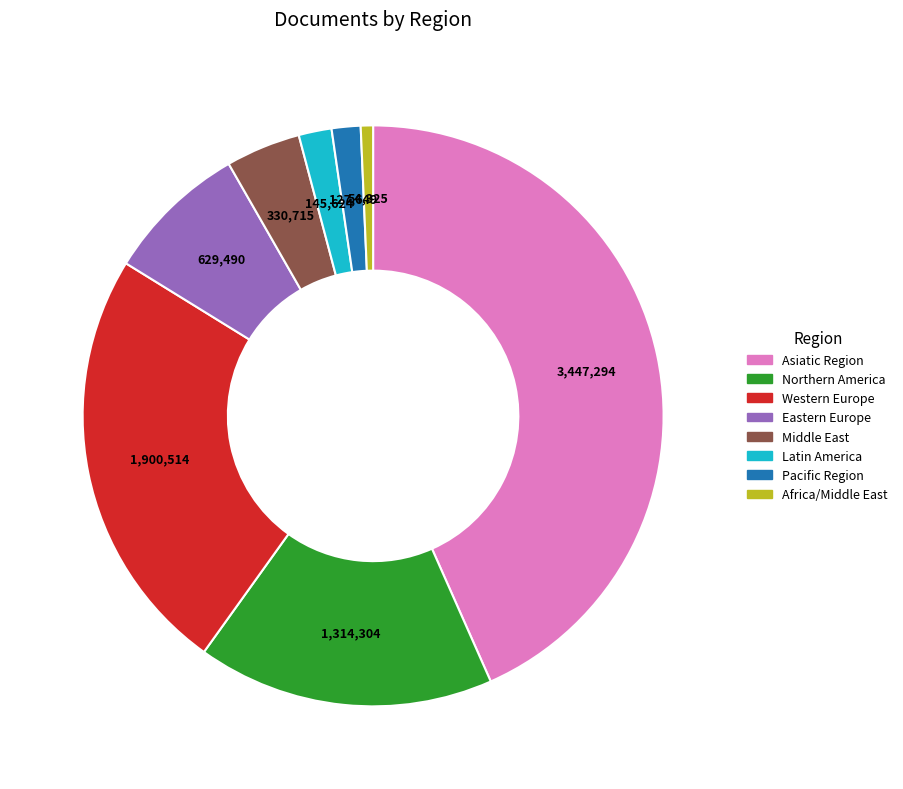

Combined, do Northern America and Pacific Region account for over 50%?

No